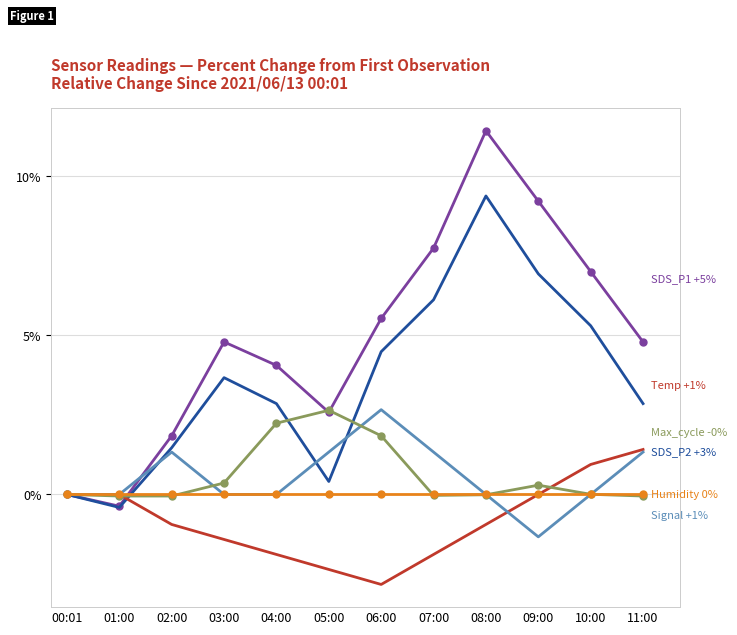

At which category is the sum across all series the highest?

08:00